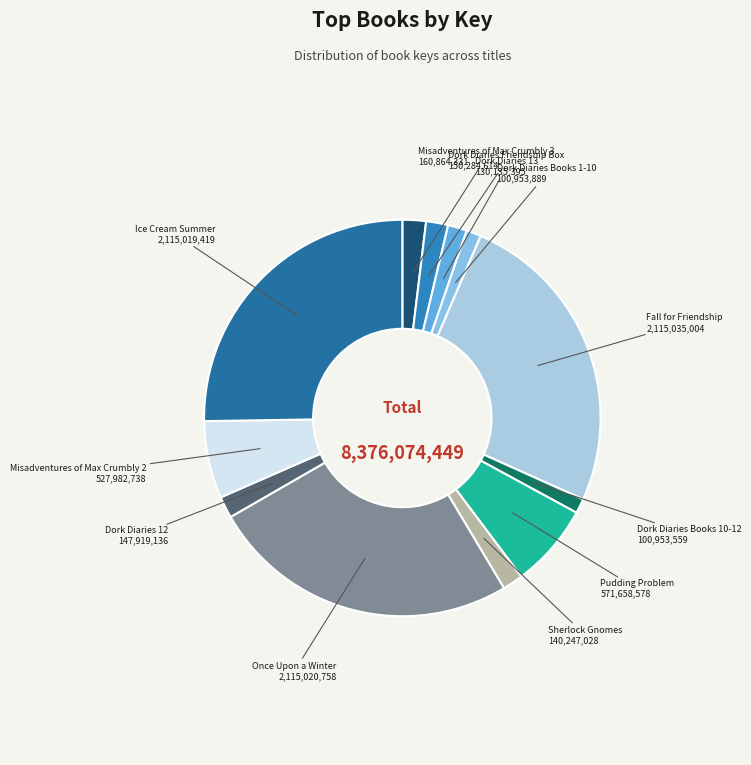

How many slices are in this pie chart?

12